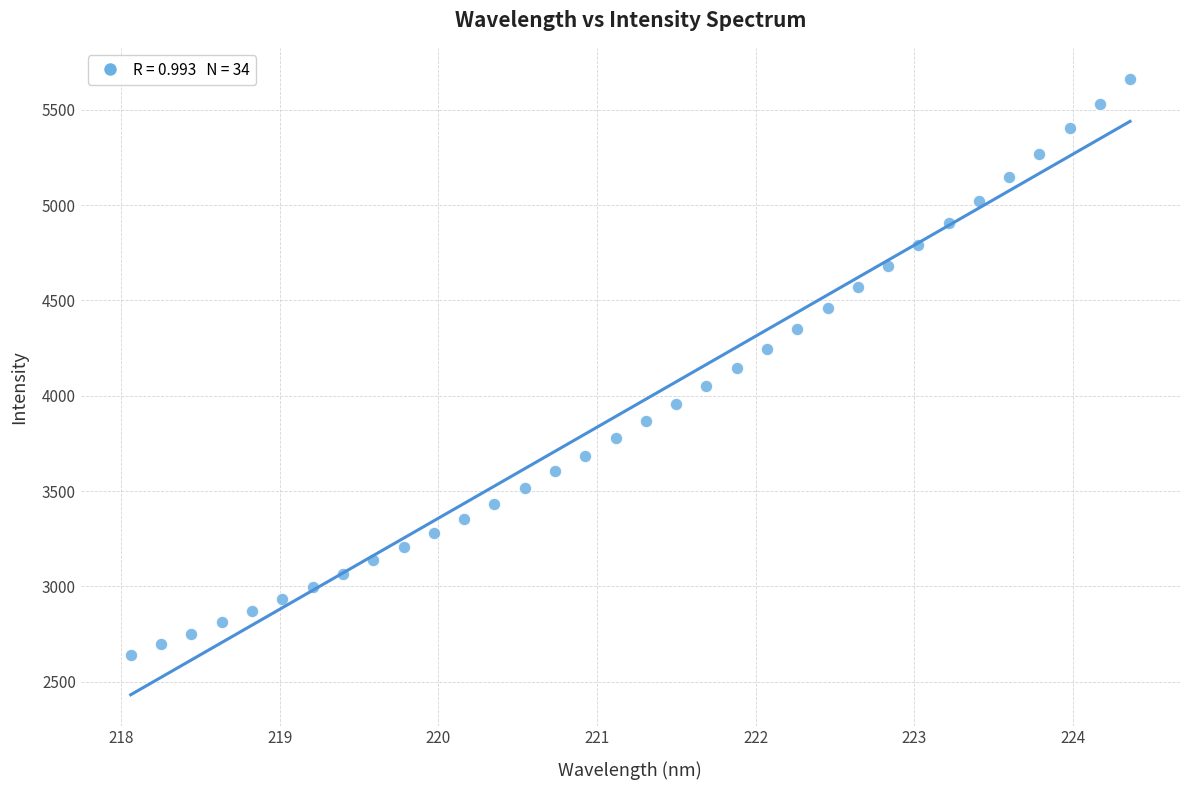

What is the range of X values (max minus min)?

6.3